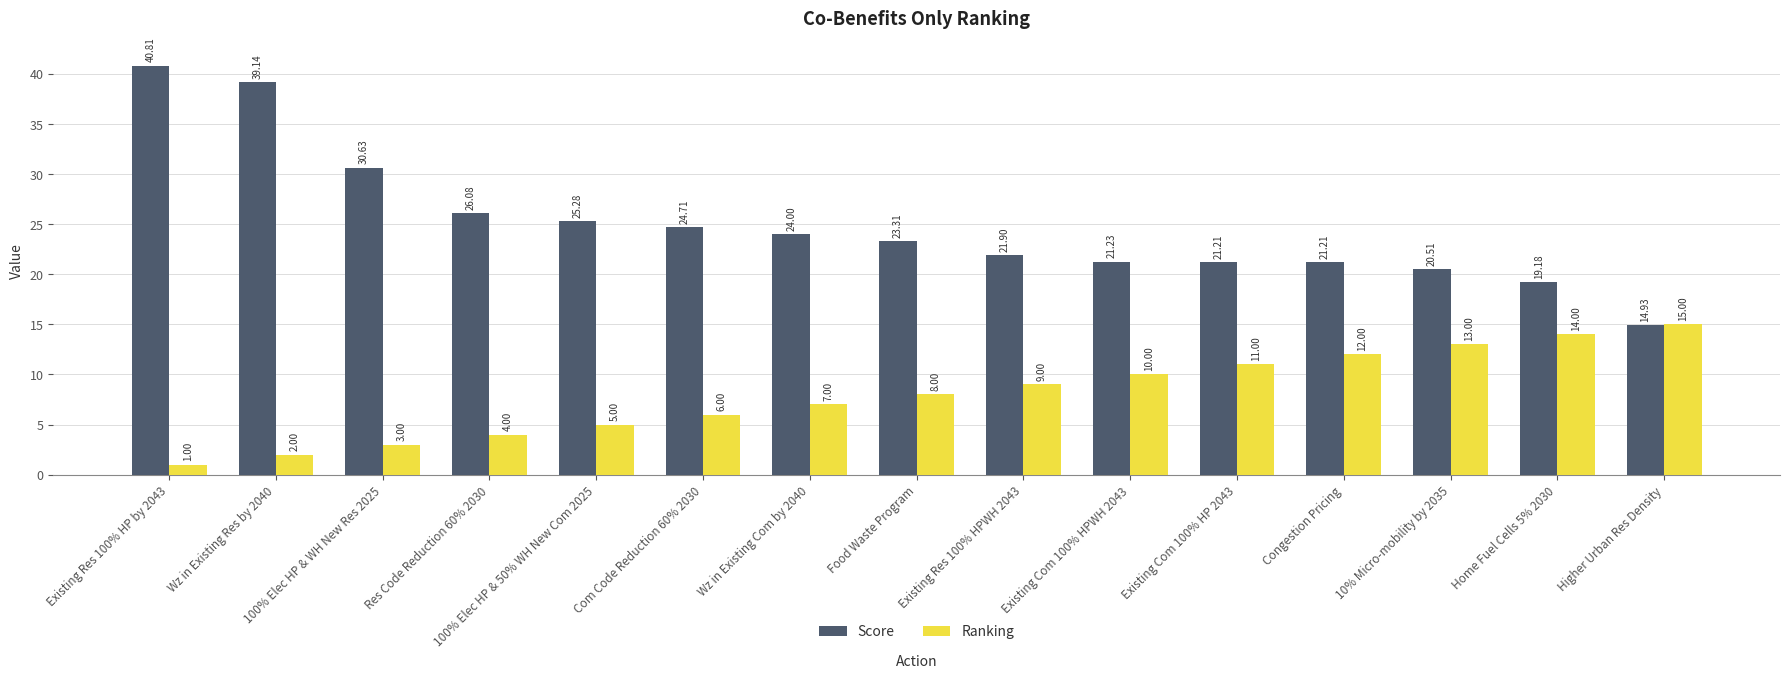

How many data points does each series have?

15